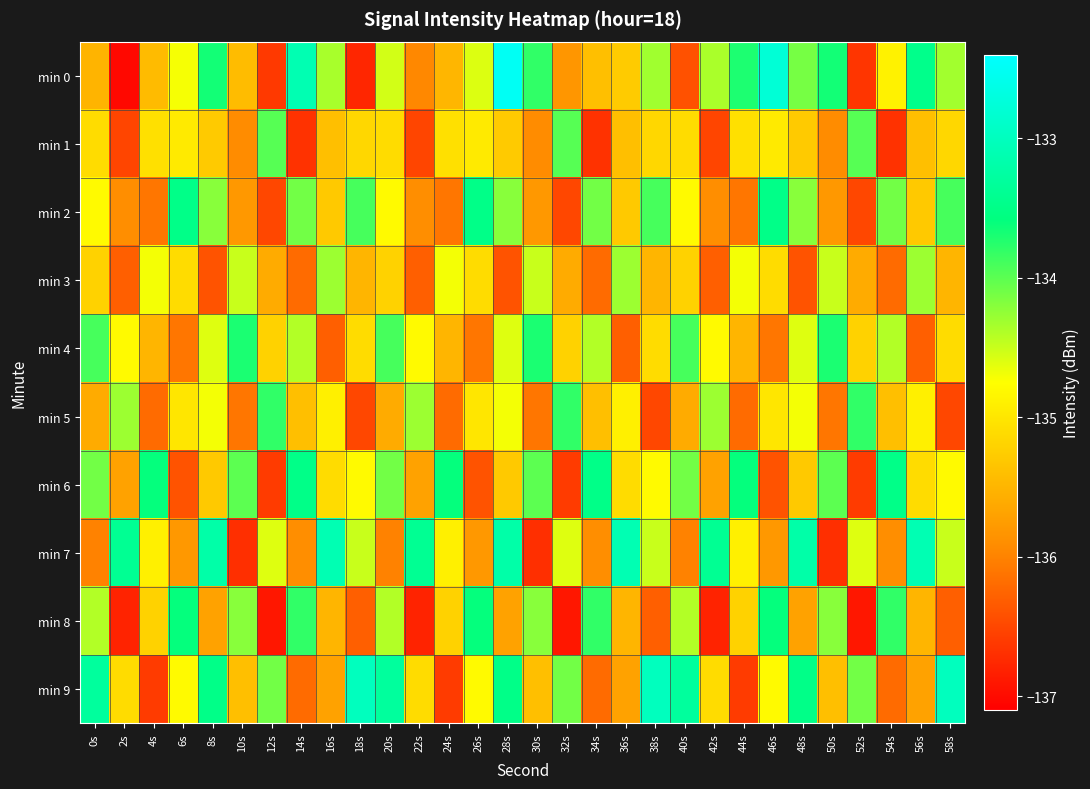

At which category is the sum across all series the highest?

28s